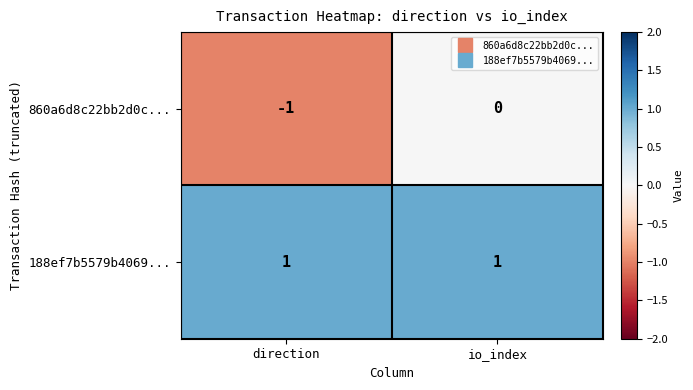

The 860a6d8c22bb2d0c... series shows 0 at io_index. True or false?

True